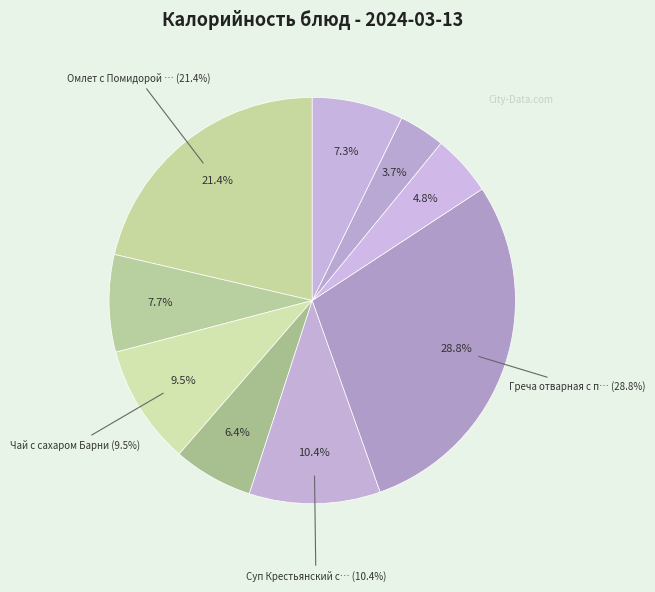

To the nearest percent, what is the difference between the largest and smallest slice percentages?

25%